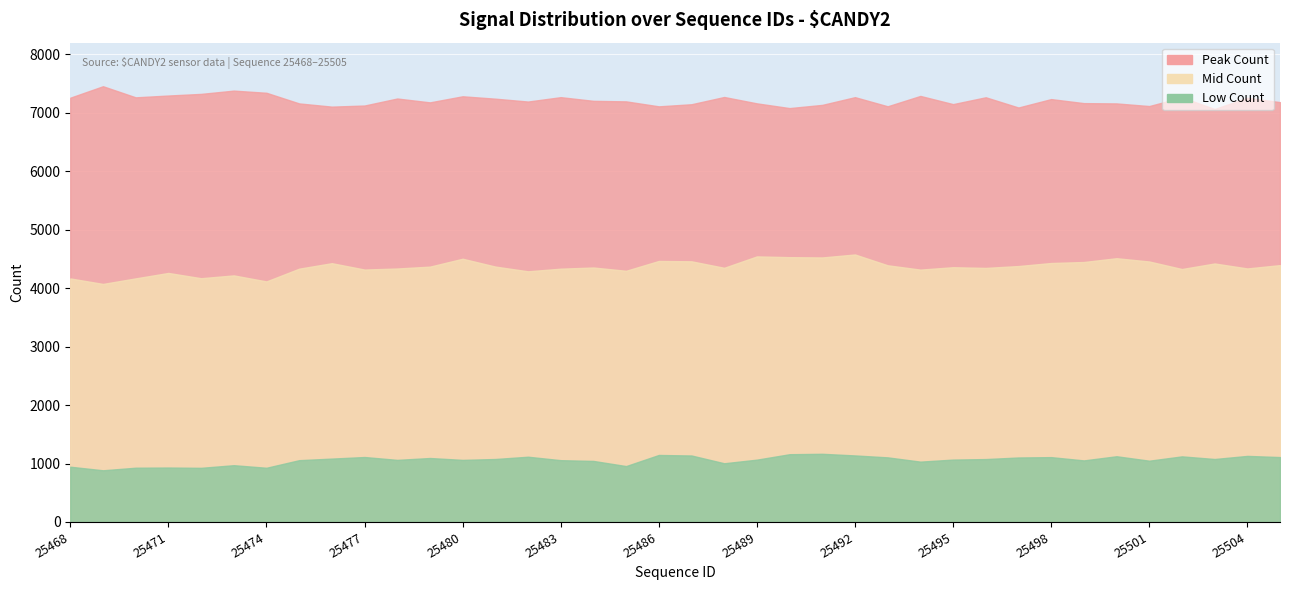

The value of Low Count at 25470 is 928. True or false?

True